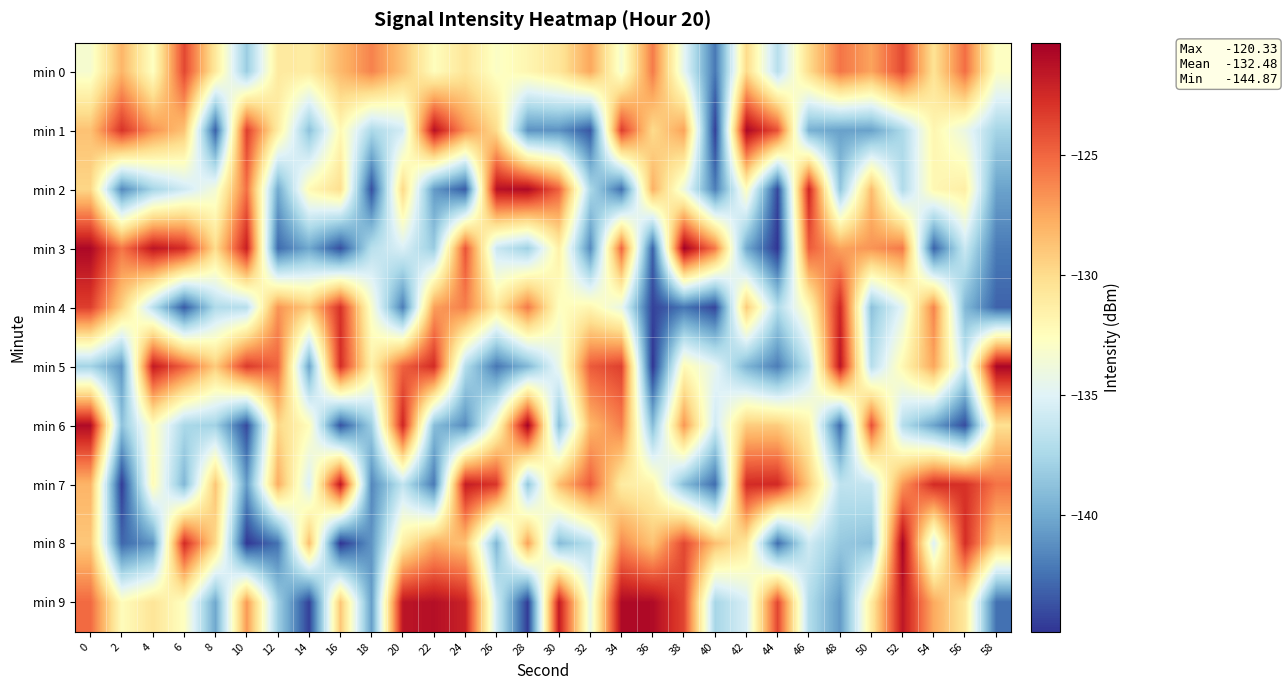

Reading left to right, what are all the values shown in this chart?

min 0: 0=-133.3	2=-128.1	4=-132.7	6=-123.8	8=-130.9	10=-138.1	12=-131.0	14=-131.1	16=-128.3	18=-126.1	20=-128.8	22=-132.5	24=-130.7	26=-132.9	28=-131.9	30=-130.7	32=-127.5	34=-133.4	36=-125.8	38=-134.6	40=-142.2	42=-129.9	44=-136.9	46=-130.0	48=-125.6	50=-127.3	52=-123.9	54=-130.4	56=-125.3	58=-132.8
min 1: 0=-128.7	2=-122.9	4=-126.6	6=-128.7	8=-143.2	10=-123.4	12=-131.1	14=-138.8	16=-132.1	18=-137.4	20=-135.6	22=-121.2	24=-126.7	26=-130.0	28=-141.1	30=-141.1	32=-143.5	34=-123.3	36=-130.0	38=-127.3	40=-144.5	42=-120.8	44=-124.2	46=-139.7	48=-140.5	50=-140.4	52=-137.4	54=-131.9	56=-134.2	58=-137.7
min 2: 0=-129.7	2=-141.5	4=-137.7	6=-135.8	8=-133.6	10=-125.4	12=-140.0	14=-132.1	16=-130.2	18=-143.8	20=-129.8	22=-140.7	24=-143.4	26=-121.3	28=-120.9	30=-124.8	32=-137.4	34=-142.6	36=-127.9	38=-134.0	40=-141.9	42=-132.6	44=-144.1	46=-122.3	48=-138.5	50=-128.4	52=-137.2	54=-132.0	56=-131.3	58=-140.4
min 3: 0=-120.8	2=-125.6	4=-121.5	6=-122.6	8=-130.1	10=-122.0	12=-142.8	14=-140.1	16=-143.9	18=-136.9	20=-135.3	22=-138.2	24=-124.3	26=-136.1	28=-138.0	30=-131.4	32=-141.5	34=-124.9	36=-143.1	38=-120.3	40=-125.7	42=-140.0	44=-144.9	46=-124.6	48=-127.3	50=-126.8	52=-125.7	54=-143.1	56=-136.0	58=-142.1
min 4: 0=-123.4	2=-129.4	4=-136.7	6=-143.4	8=-137.2	10=-136.9	12=-126.8	14=-129.1	16=-122.8	18=-133.2	20=-142.0	22=-127.2	24=-126.0	26=-131.0	28=-125.7	30=-132.7	32=-131.9	34=-134.3	36=-144.4	38=-142.3	40=-144.2	42=-129.1	44=-137.1	46=-132.3	48=-122.3	50=-138.8	52=-134.7	54=-126.1	56=-139.3	58=-143.1
min 5: 0=-137.8	2=-141.0	4=-121.8	6=-124.8	8=-129.2	10=-123.2	12=-124.9	14=-140.3	16=-122.7	18=-131.5	20=-124.8	22=-122.6	24=-137.0	26=-142.2	28=-139.3	30=-134.3	32=-124.5	34=-123.5	36=-144.8	38=-132.2	40=-134.6	42=-139.4	44=-142.0	46=-136.6	48=-121.4	50=-136.9	52=-132.0	54=-127.4	56=-135.9	58=-120.7
min 6: 0=-120.9	2=-138.7	4=-132.6	6=-137.5	8=-137.9	10=-144.1	12=-129.8	14=-132.4	16=-143.7	18=-138.0	20=-122.3	22=-139.0	24=-141.4	26=-132.8	28=-120.4	30=-138.9	32=-128.2	34=-126.0	36=-139.1	38=-126.8	40=-135.8	42=-129.2	44=-129.2	46=-131.6	48=-142.7	50=-124.1	52=-137.0	54=-140.3	56=-144.0	58=-130.2
min 7: 0=-128.1	2=-144.6	4=-132.2	6=-139.3	8=-128.9	10=-140.6	12=-127.7	14=-135.3	16=-121.6	18=-141.6	20=-136.5	22=-142.2	24=-121.9	26=-123.1	28=-138.6	30=-128.5	32=-124.6	34=-131.1	36=-131.8	38=-139.0	40=-142.7	42=-122.6	44=-122.5	46=-129.2	48=-136.5	50=-136.3	52=-126.9	54=-122.6	56=-122.8	58=-125.5
min 8: 0=-128.9	2=-142.9	4=-141.0	6=-122.5	8=-129.8	10=-144.8	12=-142.5	14=-128.4	16=-144.9	18=-141.0	20=-131.3	22=-127.7	24=-128.7	26=-139.4	28=-127.2	30=-139.1	32=-136.9	34=-126.3	36=-128.8	38=-123.8	40=-128.6	42=-130.8	44=-142.7	46=-135.8	48=-138.4	50=-138.9	52=-120.7	54=-135.2	56=-122.7	58=-129.2
min 9: 0=-125.1	2=-132.4	4=-130.6	6=-132.7	8=-140.1	10=-126.9	12=-138.0	14=-144.4	16=-128.9	18=-140.6	20=-121.5	22=-121.2	24=-122.1	26=-135.7	28=-144.6	30=-121.8	32=-134.3	34=-120.8	36=-120.9	38=-123.7	40=-137.6	42=-135.4	44=-123.7	46=-137.1	48=-140.8	50=-131.1	52=-121.6	54=-127.6	56=-130.7	58=-142.6